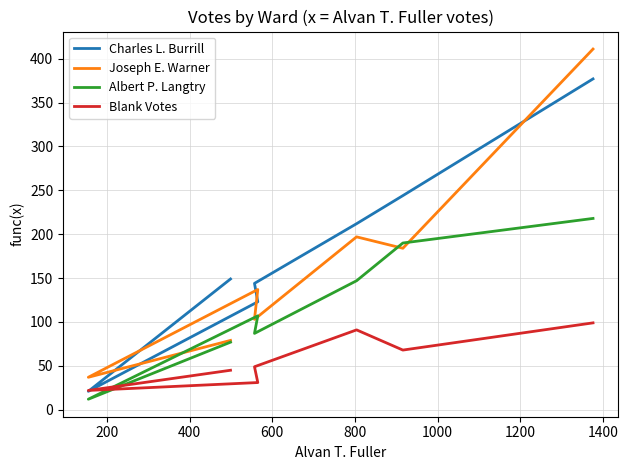

True or false: Albert P. Langtry and Charles L. Burrill cross at least once.

False